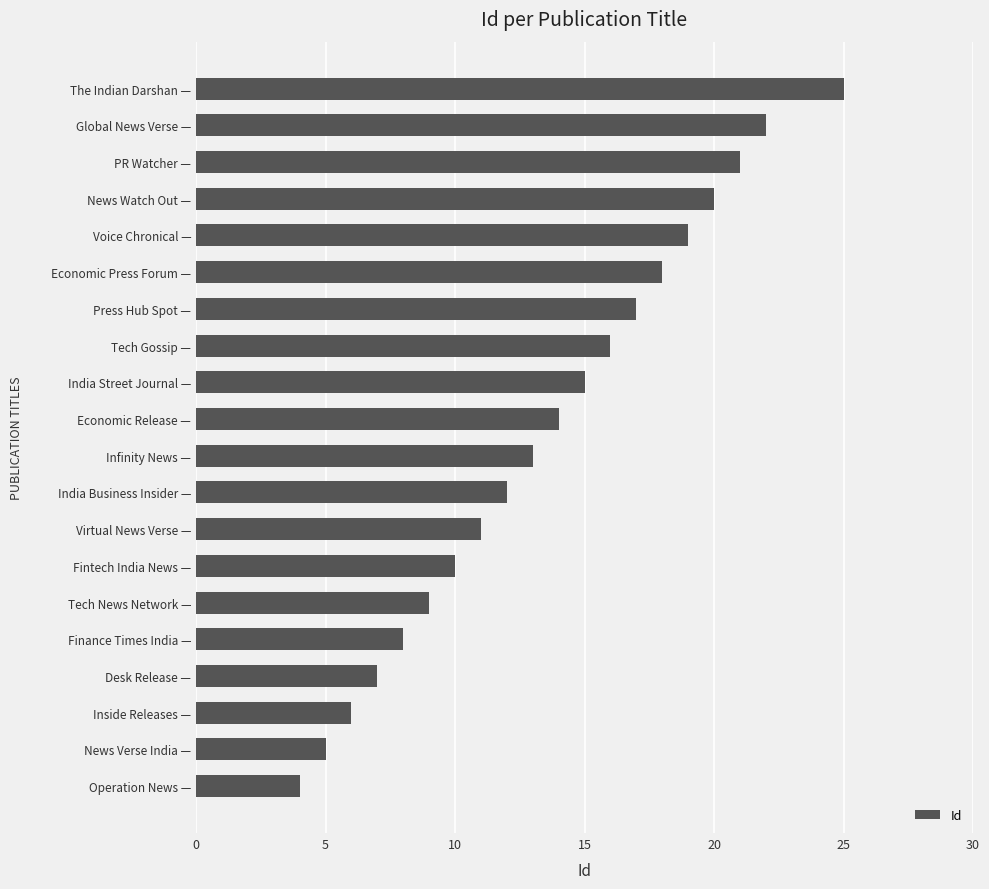

Which label corresponds to the smallest value in the chart?

Operation News —